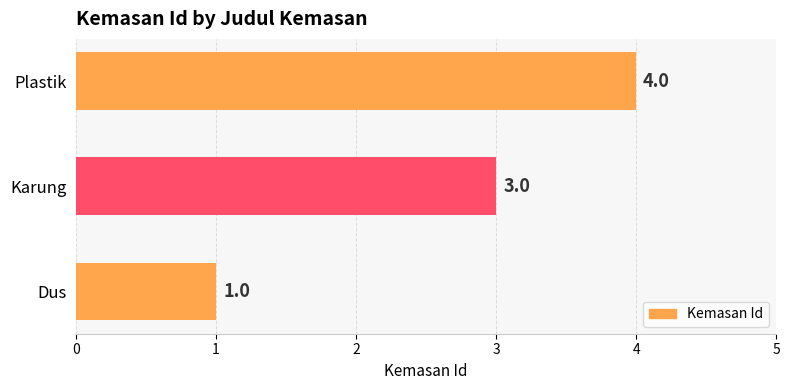

List the labels in order of value, smallest first.

Dus, Karung, Plastik